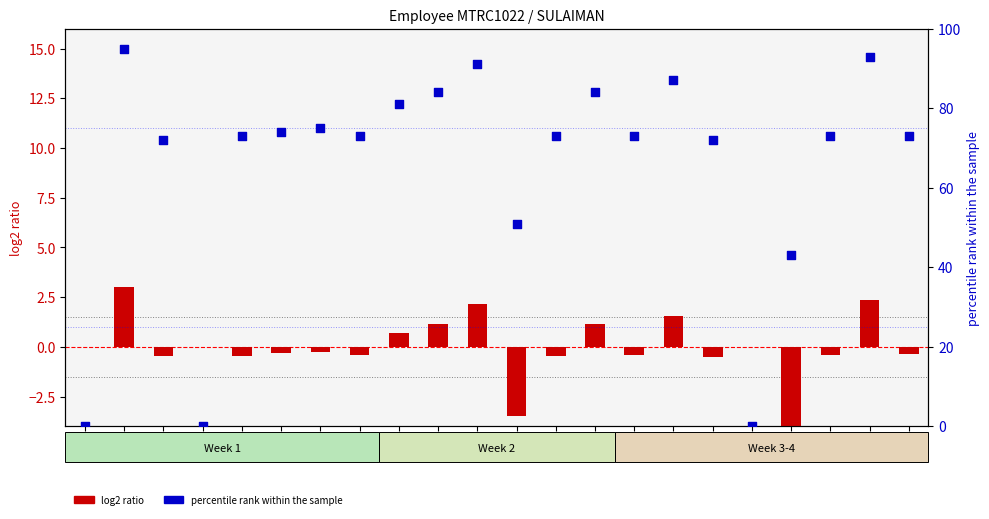

Which series has the largest total across all categories?

percentile rank within the sample